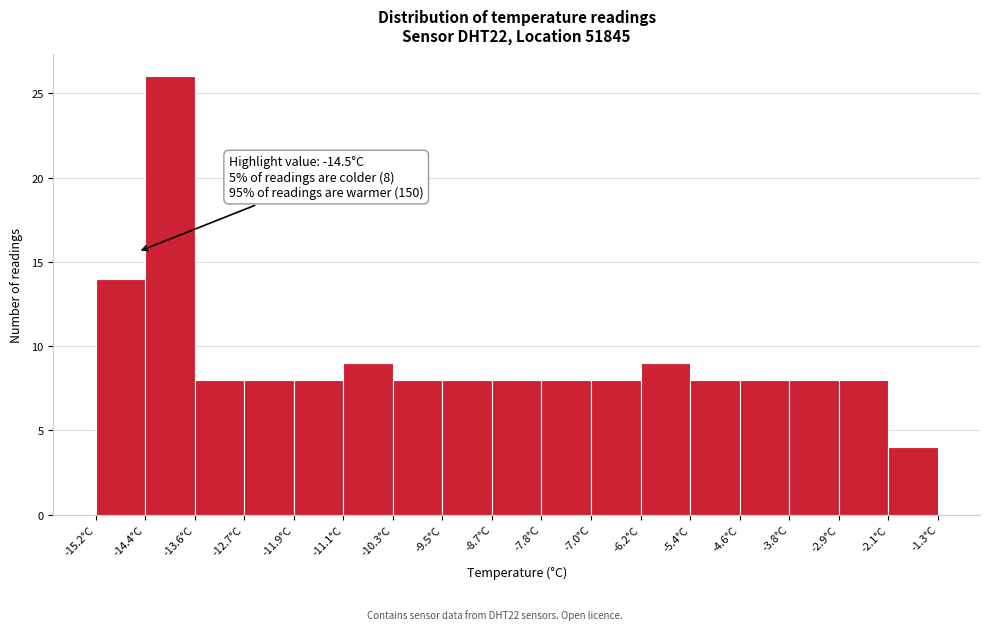

Over which range of the x-axis is the bar tallest?

-14.4 to -13.6